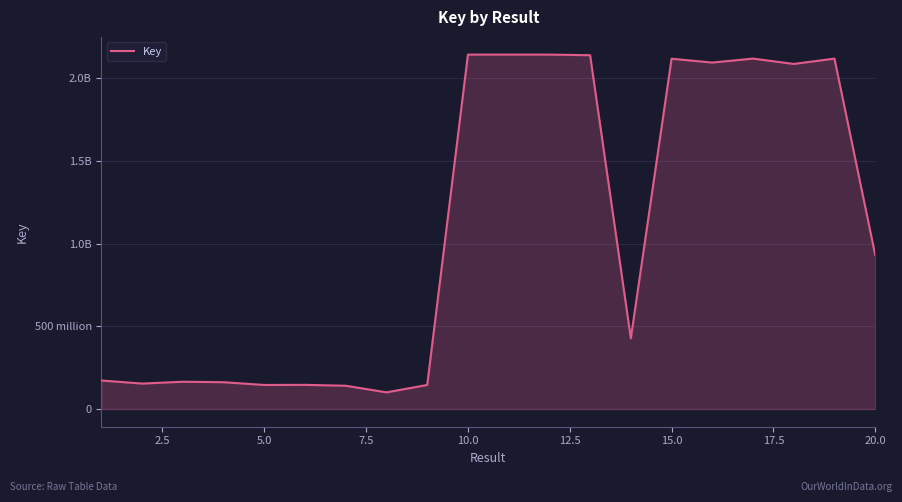

What is the greatest value displayed?

2142245110